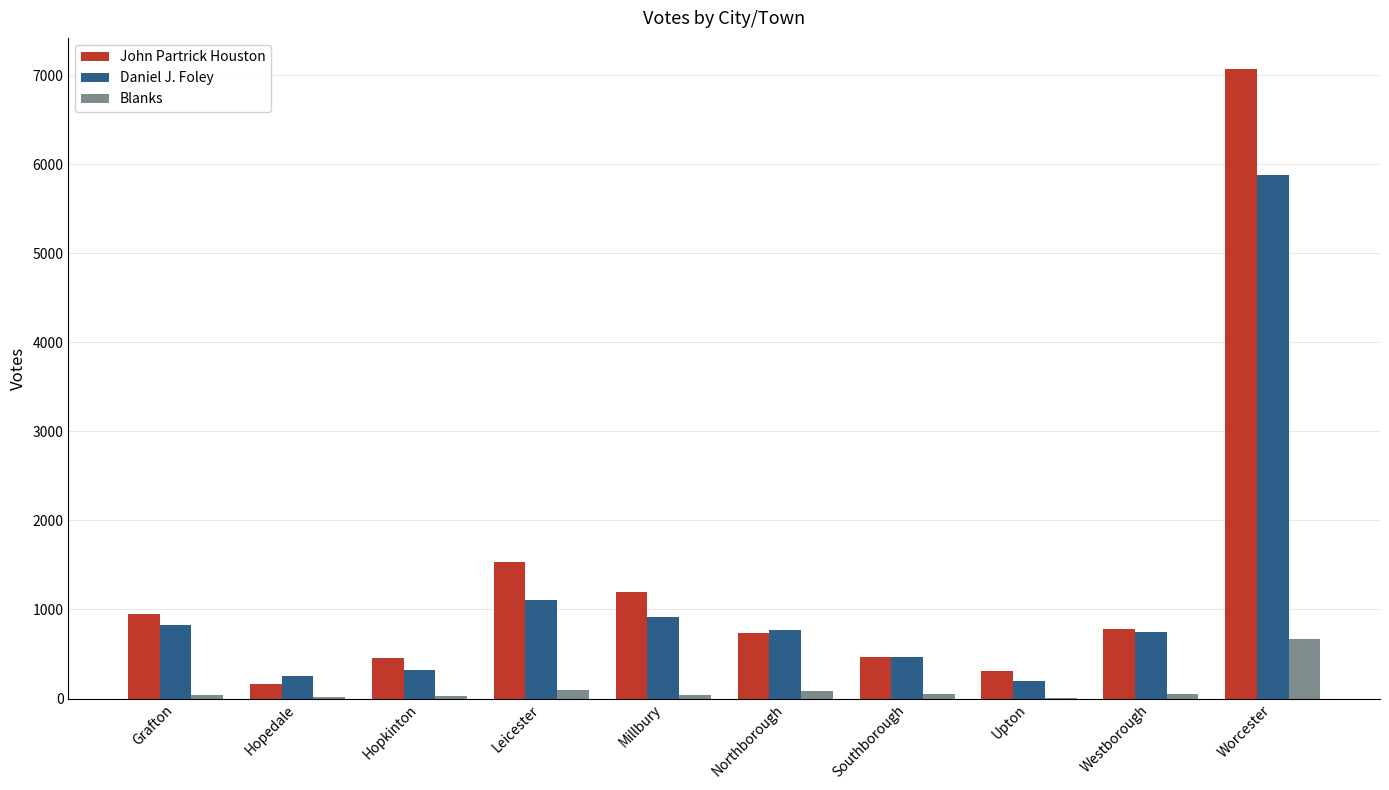

How many groups of bars are there?

10